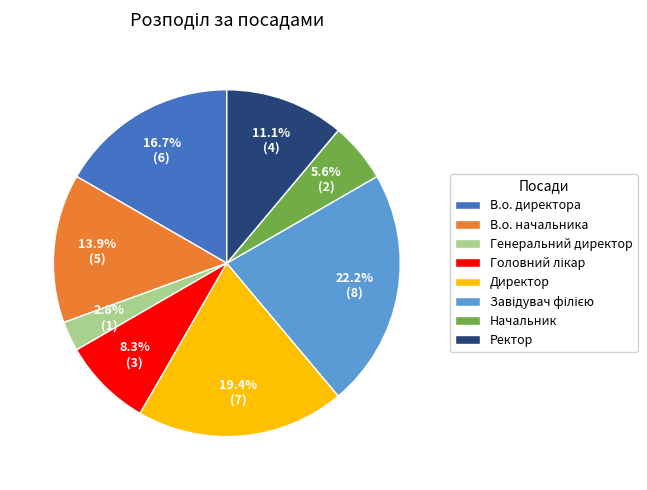

Is it true that Директор is 19% of the pie?

True